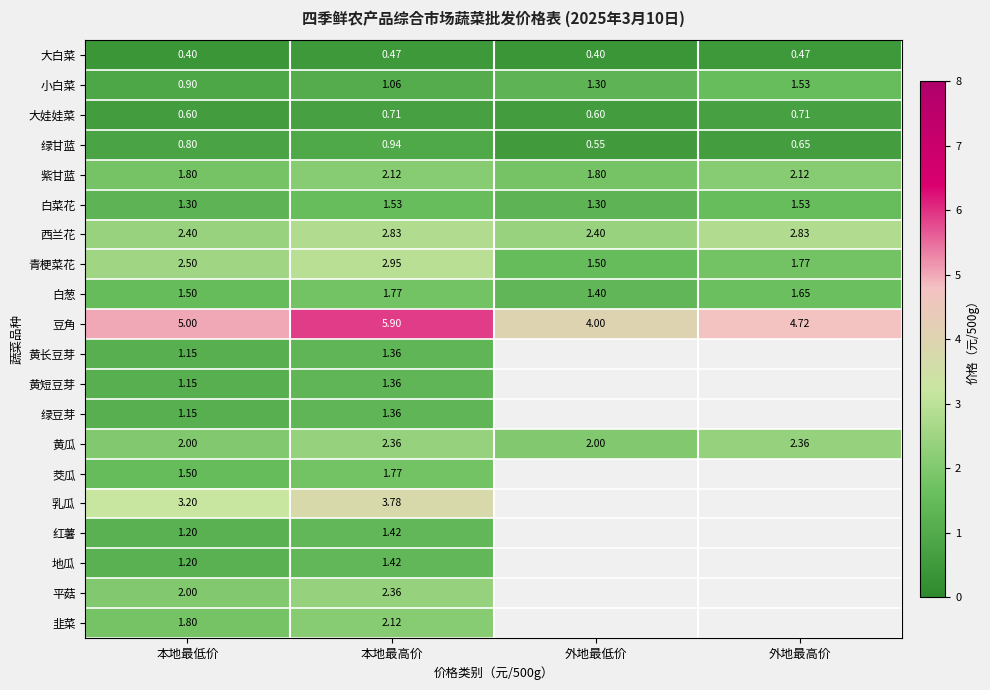

At which category does the chart reach its minimum across all series?

本地最低价